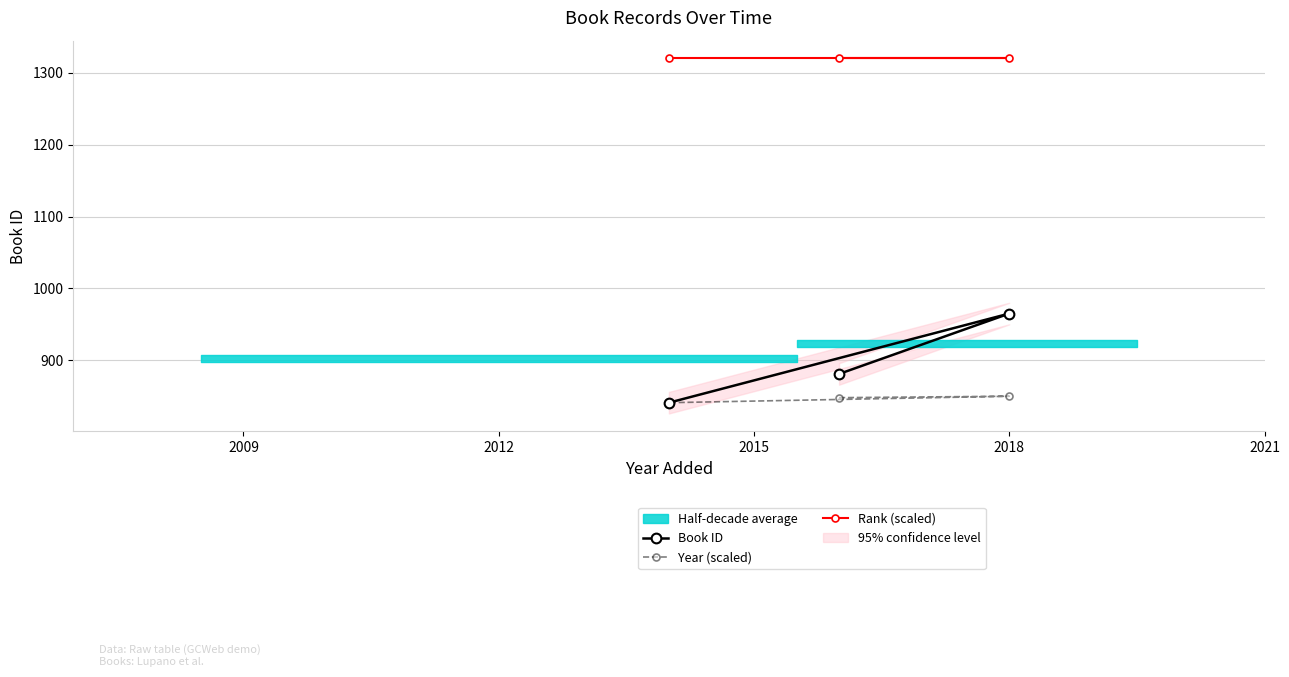

What is the value of the Book ID point at the 2nd from the left?

881